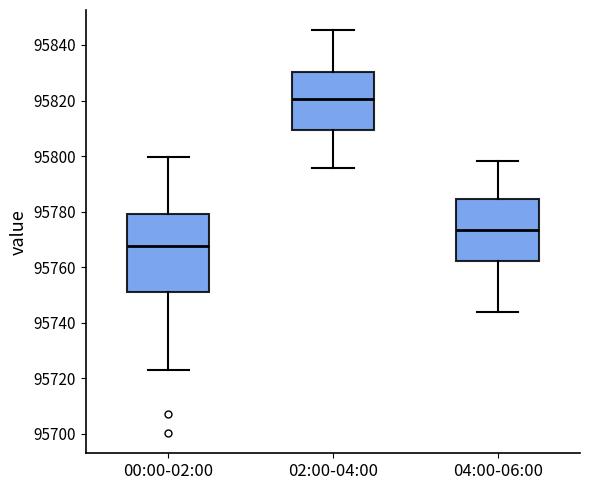

Where does the median line of the box for 04:00-06:00 sit on the y-axis? The values are not printed on the chart, so give them approximately, as read against the axis.

95774